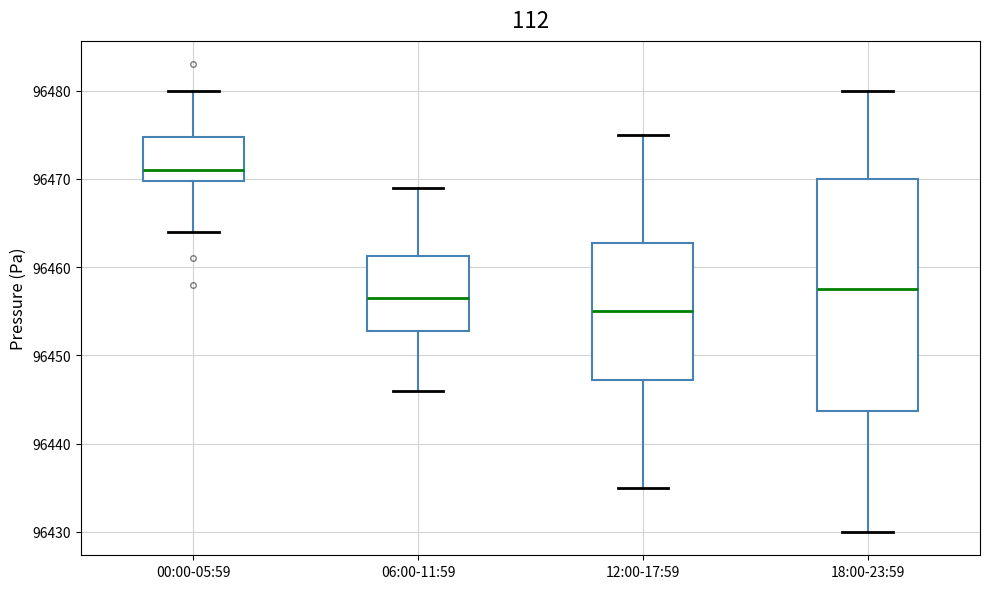

Reading left to right, read every box against the y-axis: the position of its median line, the range the box covers, and the ends of its whiskers. The values are not printed on the chart, so give them approximately, as read against the axis.

00:00-05:59: median 96471, box 96470 to 96475, whiskers 96464 to 96480
06:00-11:59: median 96457, box 96453 to 96461, whiskers 96446 to 96469
12:00-17:59: median 96455, box 96447 to 96463, whiskers 96435 to 96475
18:00-23:59: median 96458, box 96444 to 96470, whiskers 96430 to 96480